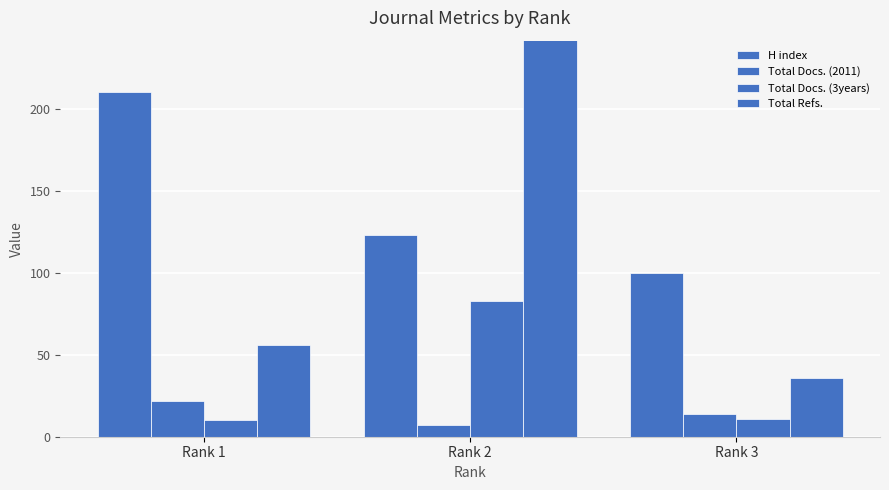

How many categories are shown in the chart?

3